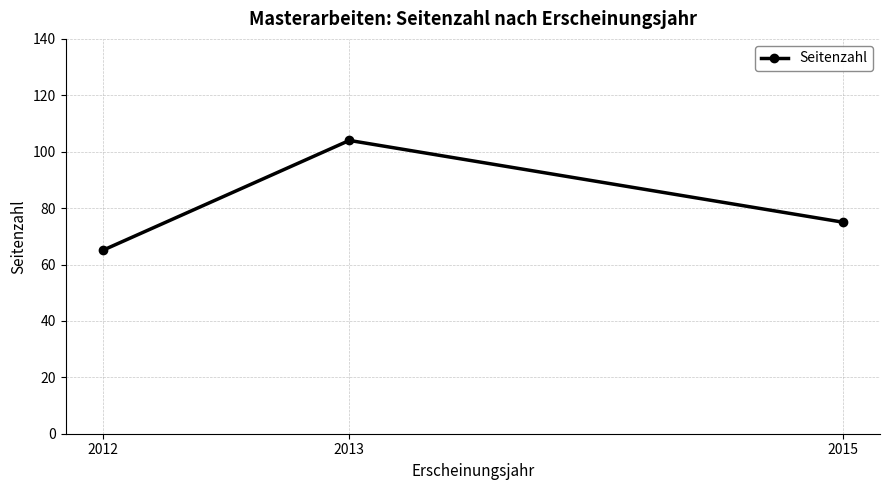

What is the change in value from 2012 to 2013?

+39